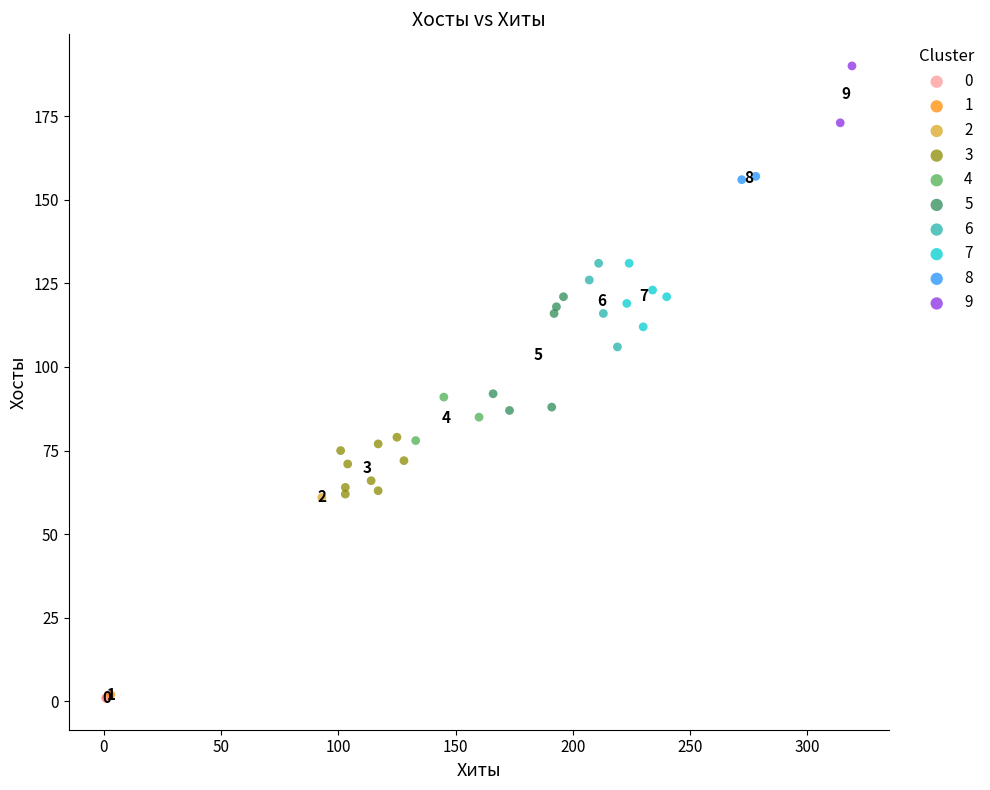

Which series reaches the maximum Y coordinate?

9